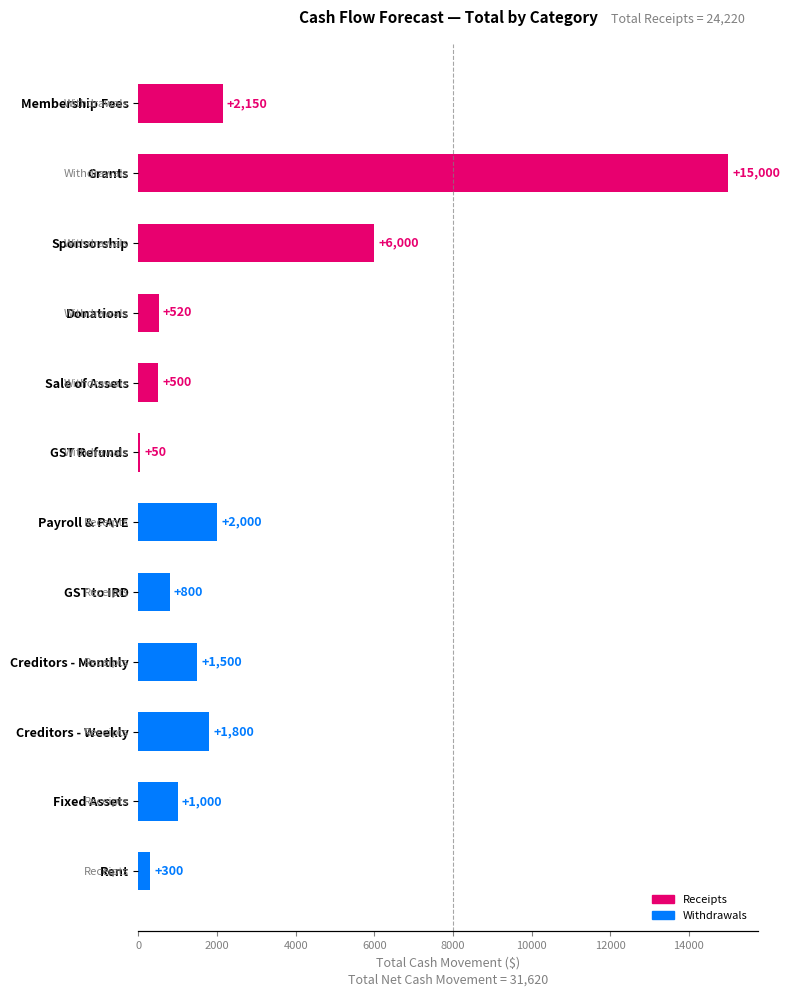

True or false: the data shows 1204 at GST to IRD.

False